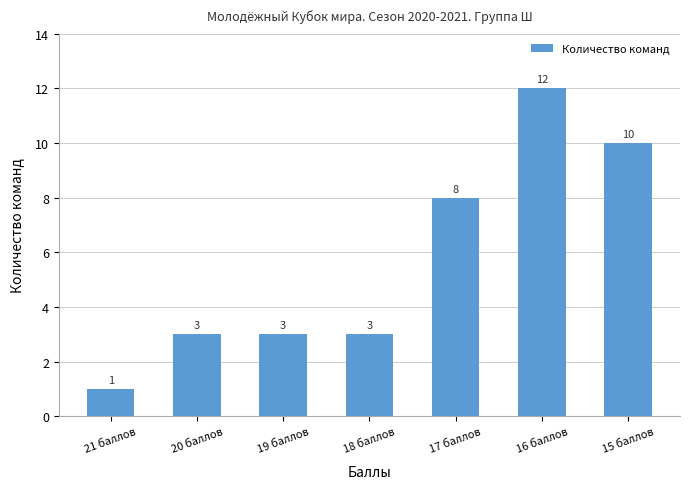

What is the sum of all values?

40